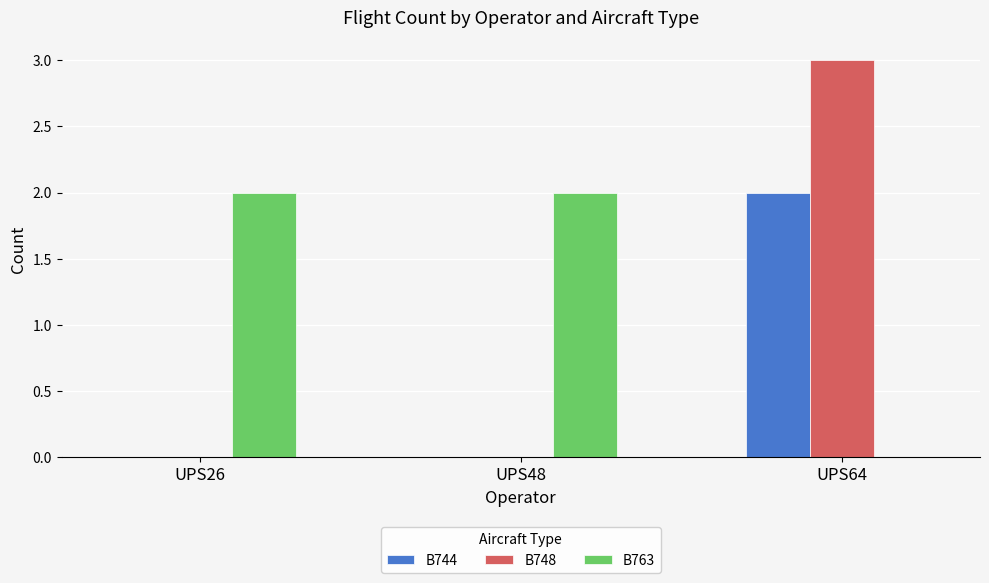

How many groups of bars are there?

3